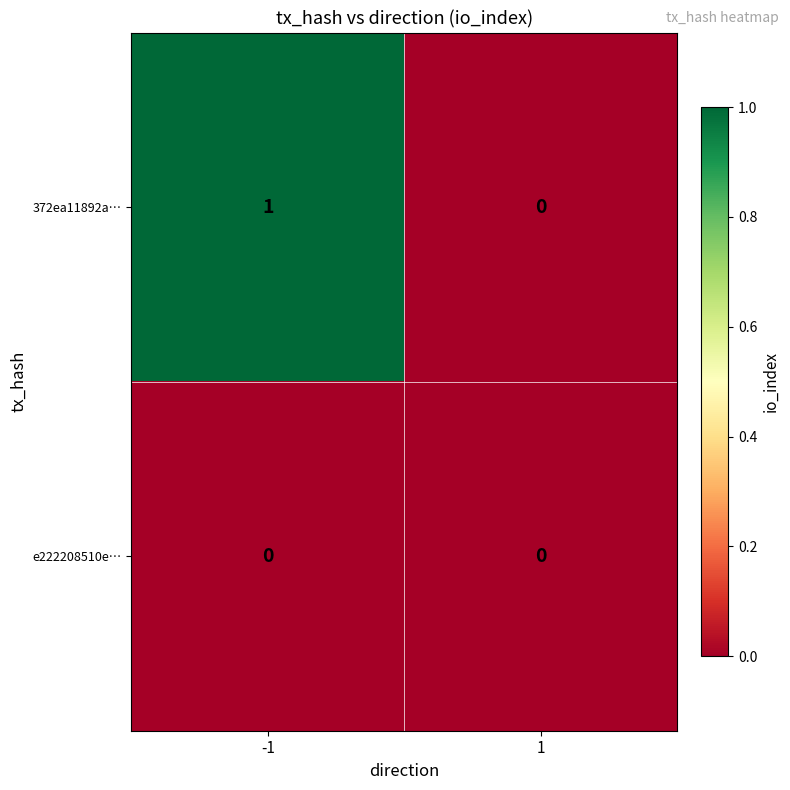

What is the maximum value shown in the chart?

1